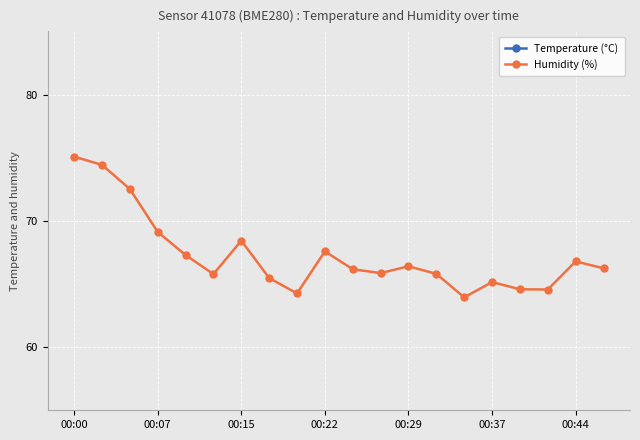

What is the sum of all Humidity (%) values?

1345.4